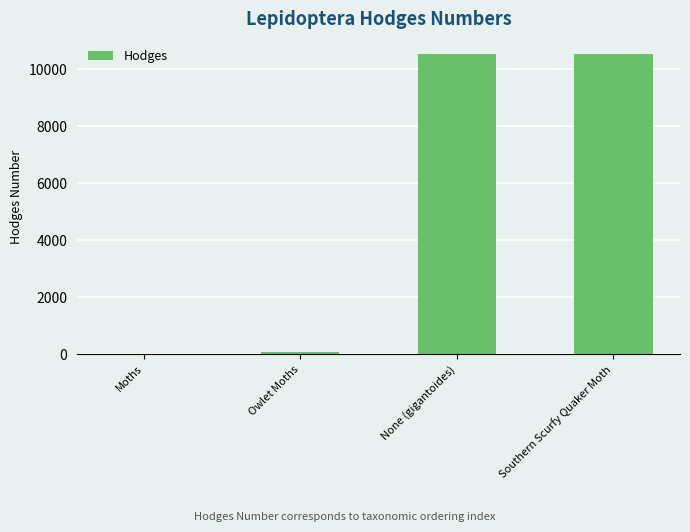

What is the approximate value at None (gigantoides)?

10545.0